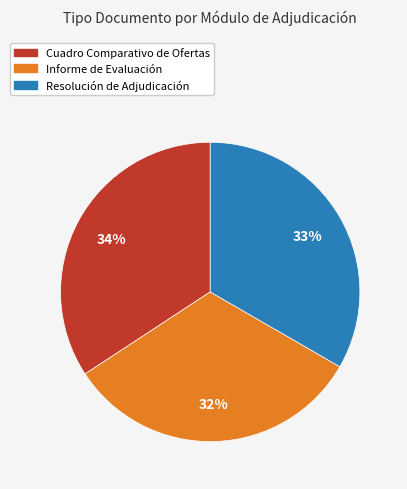

The Informe de Evaluación slice represents 42% of the pie. True or false?

False